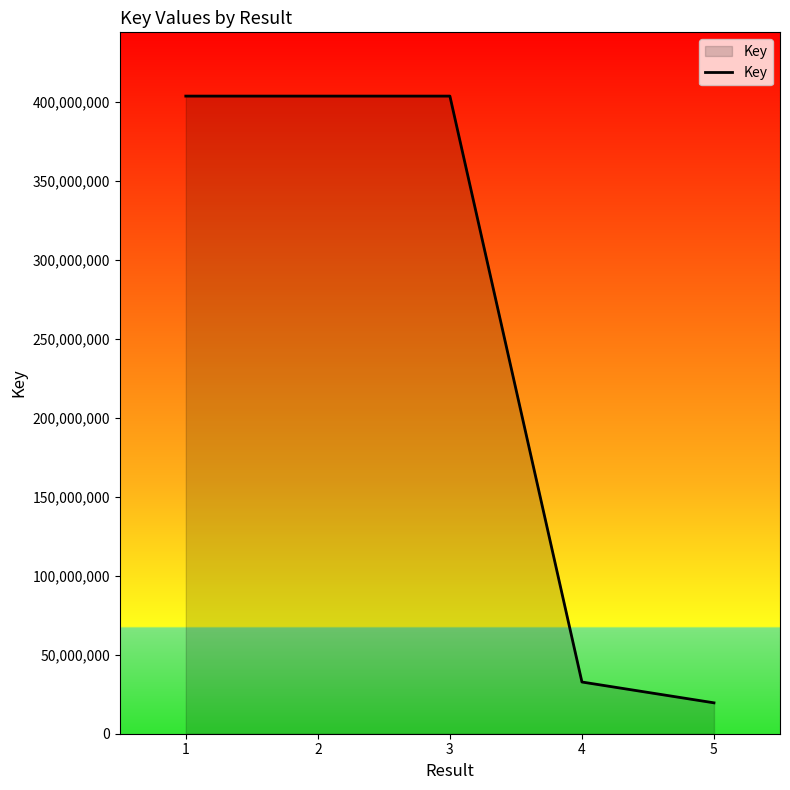

Count the number of categories in the chart.

5